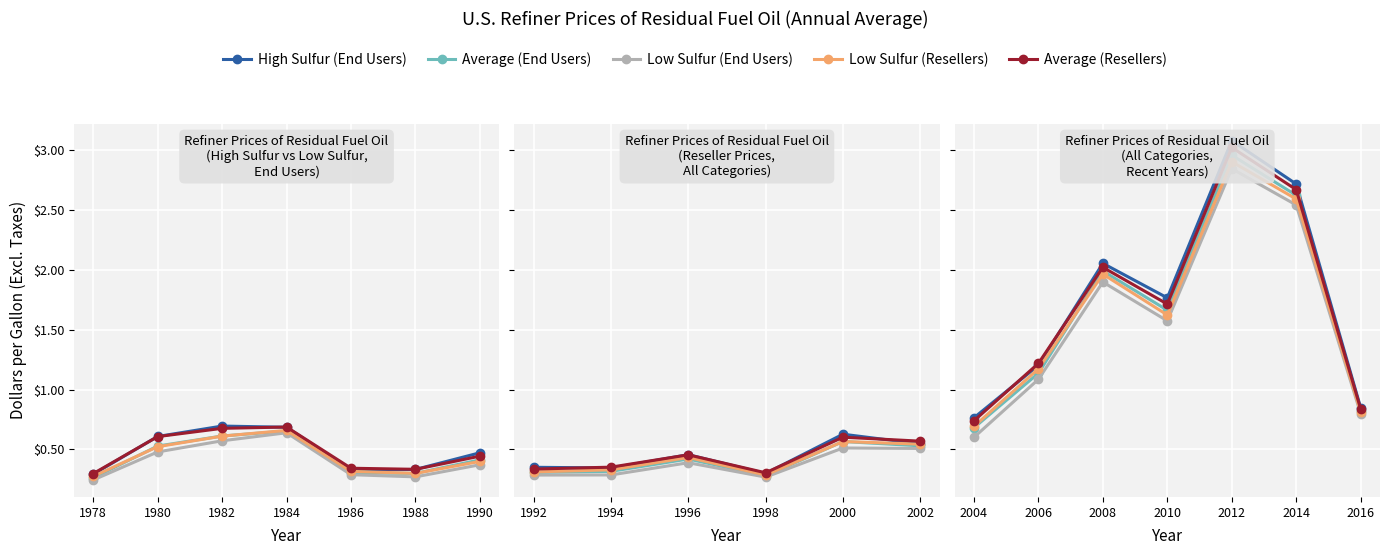

Which series has the largest range (max minus min)?

High Sulfur (End Users)